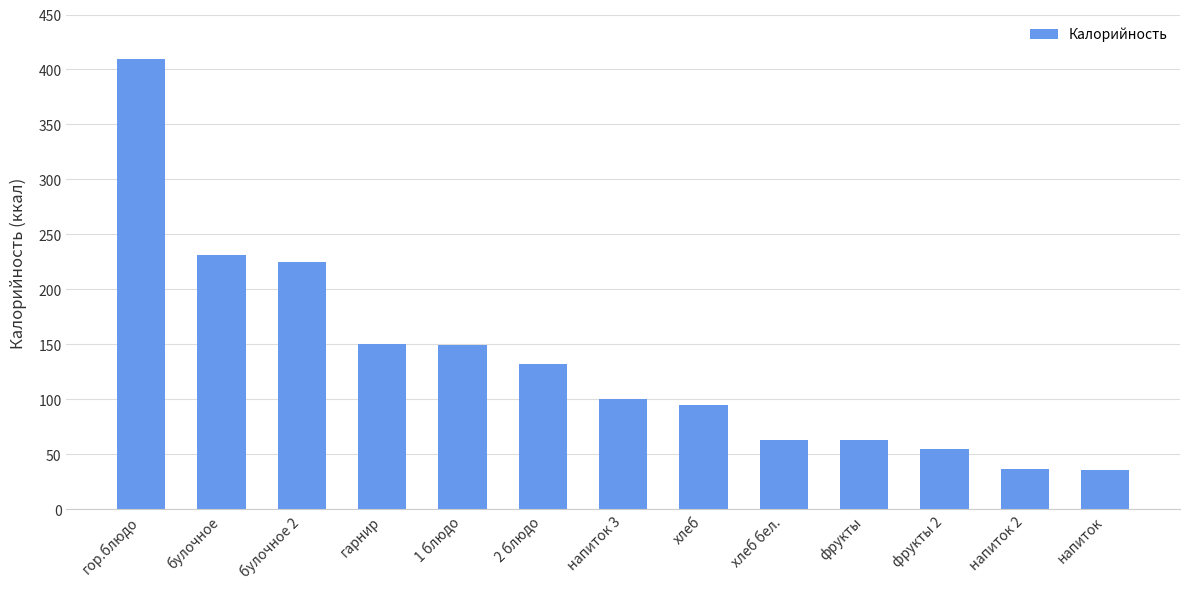

The chart shows a value of 626.1 at гор.блюдо. True or false?

False